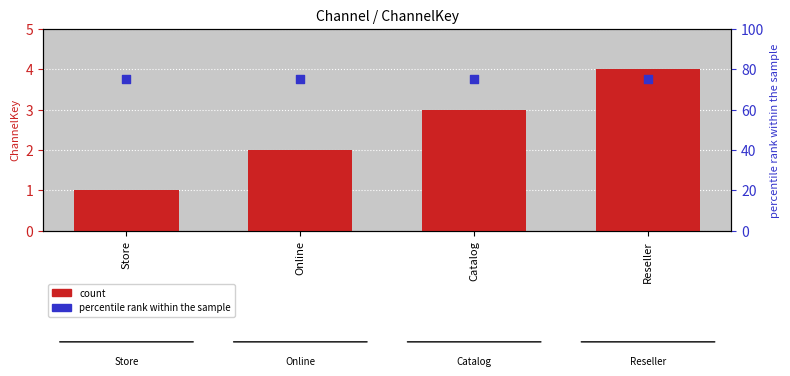

Which series has the largest total across all categories?

percentile rank within the sample